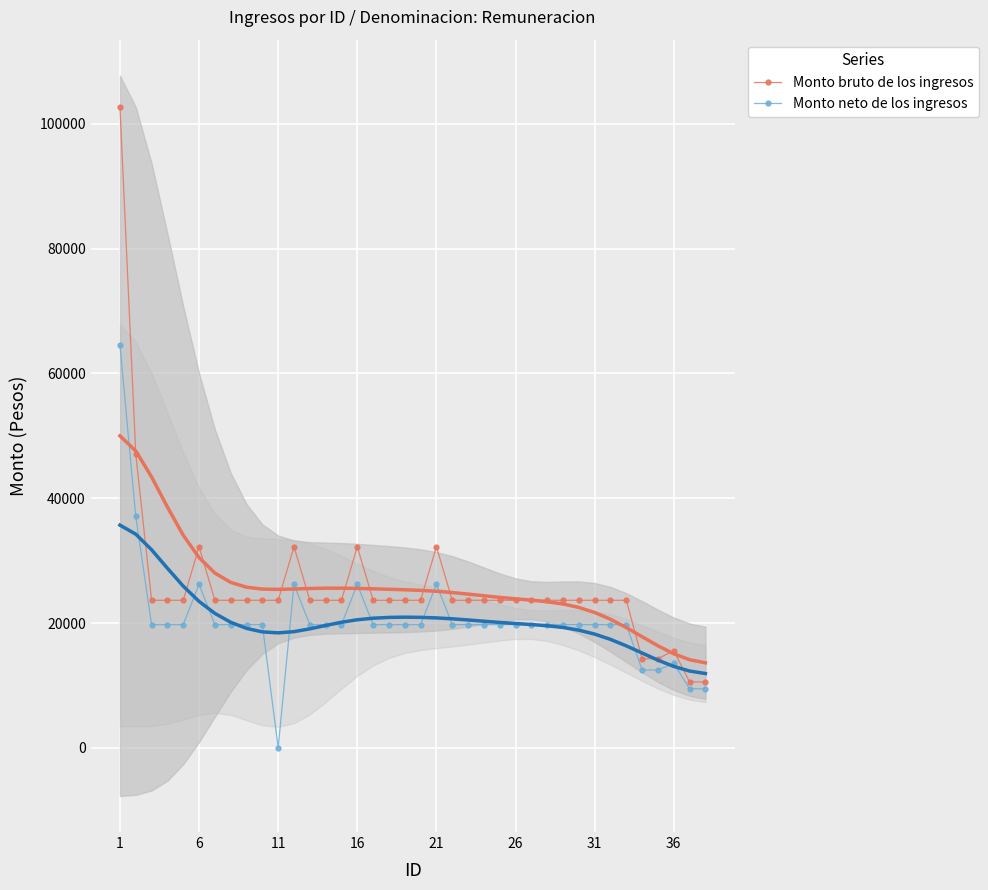

True or false: Monto bruto de los ingresos and Monto neto de los ingresos cross at least once.

False